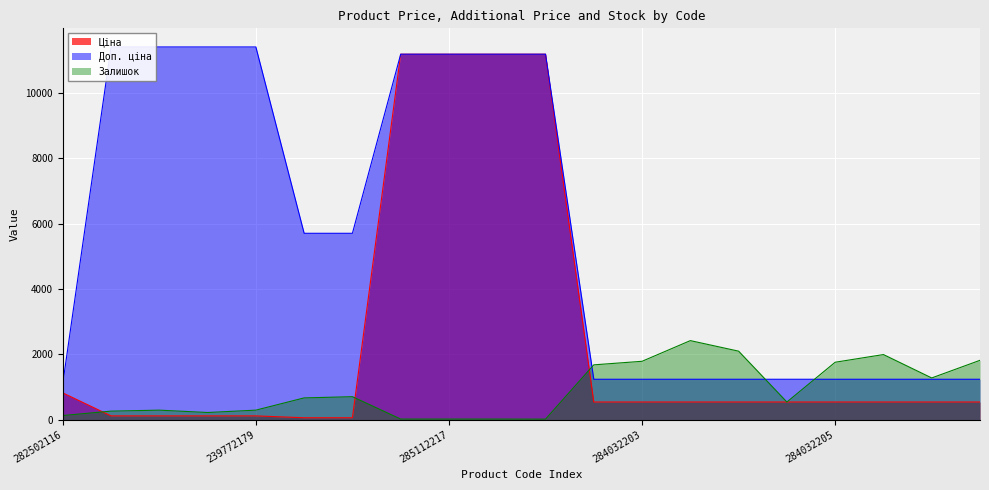

Which label corresponds to the largest value in the chart?

247132181